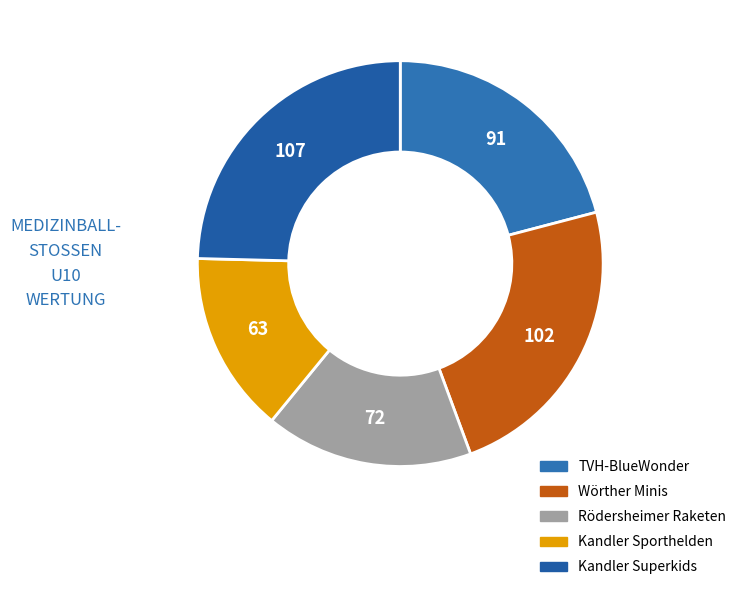

What is the change in value from TVH-BlueWonder to Wörther Minis?

+11